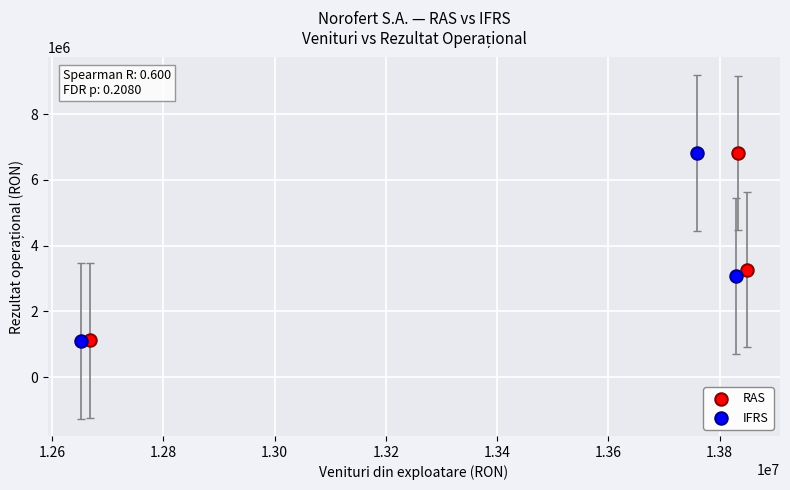

Which series has the largest Y range (max minus min)?

IFRS